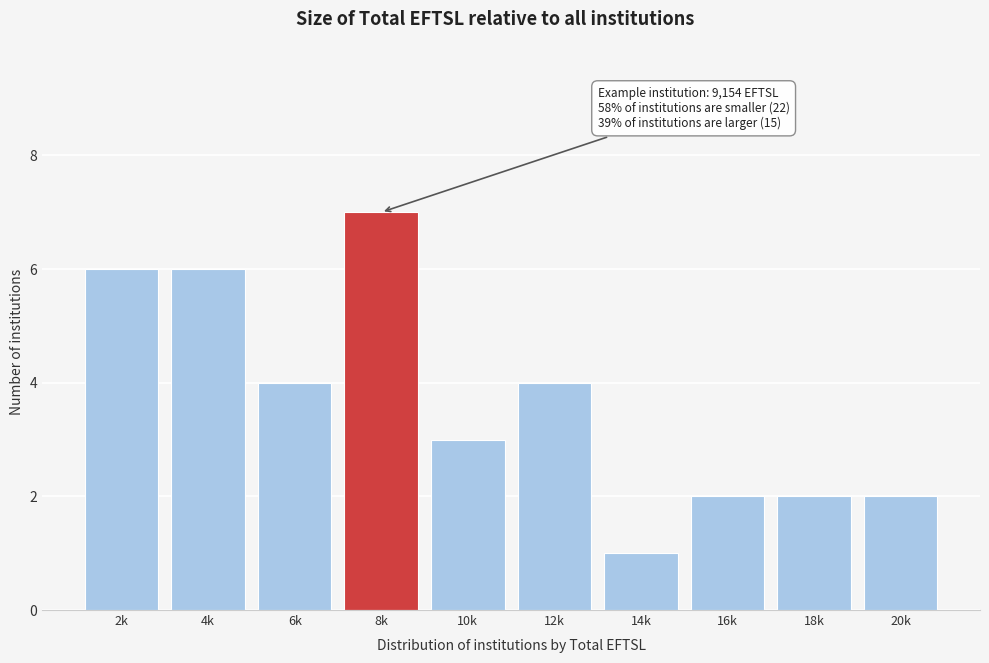

Reading left to right, what are all the values shown in this chart?

2k=6	4k=6	6k=4	8k=7	10k=3	12k=4	14k=1	16k=2	18k=2	20k=2